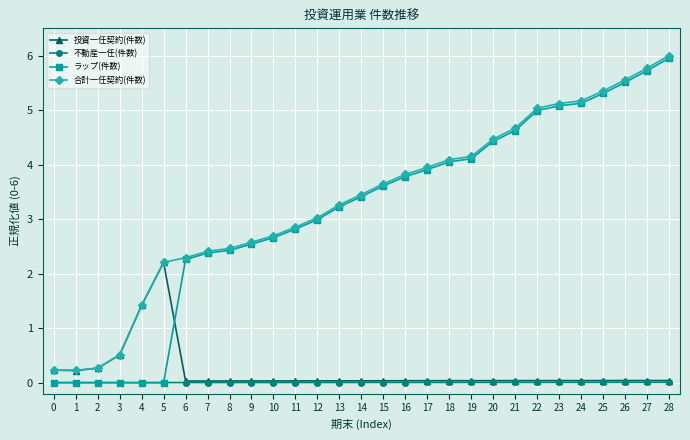

What is the approximate value of 合計一任契約(件数) at 12?

3.0